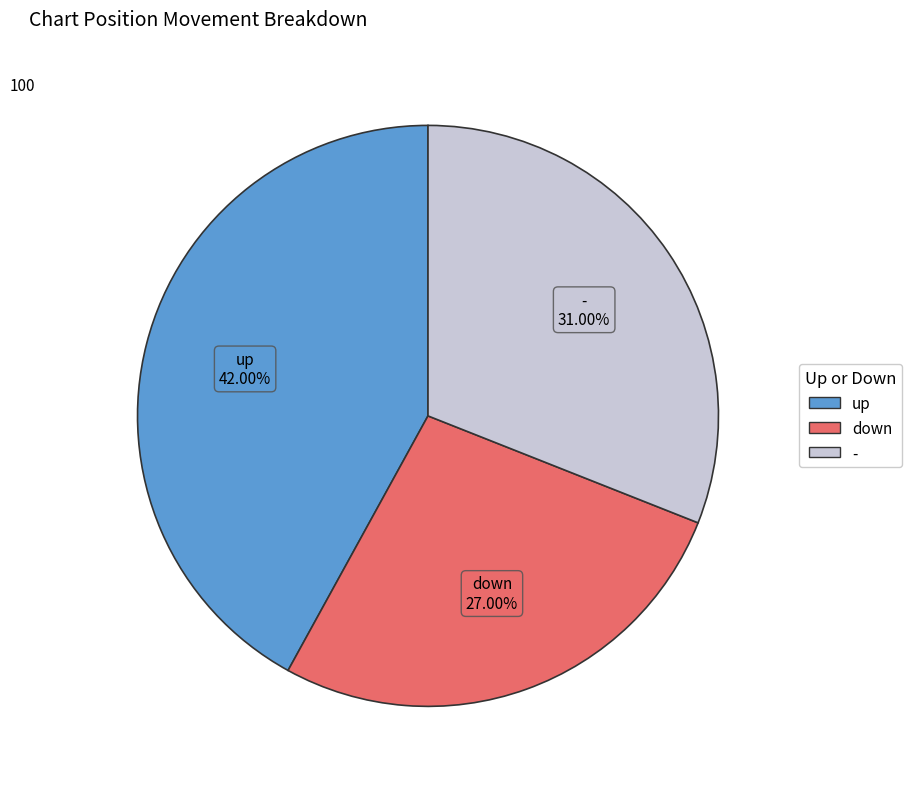

Which slice is the smallest?

down